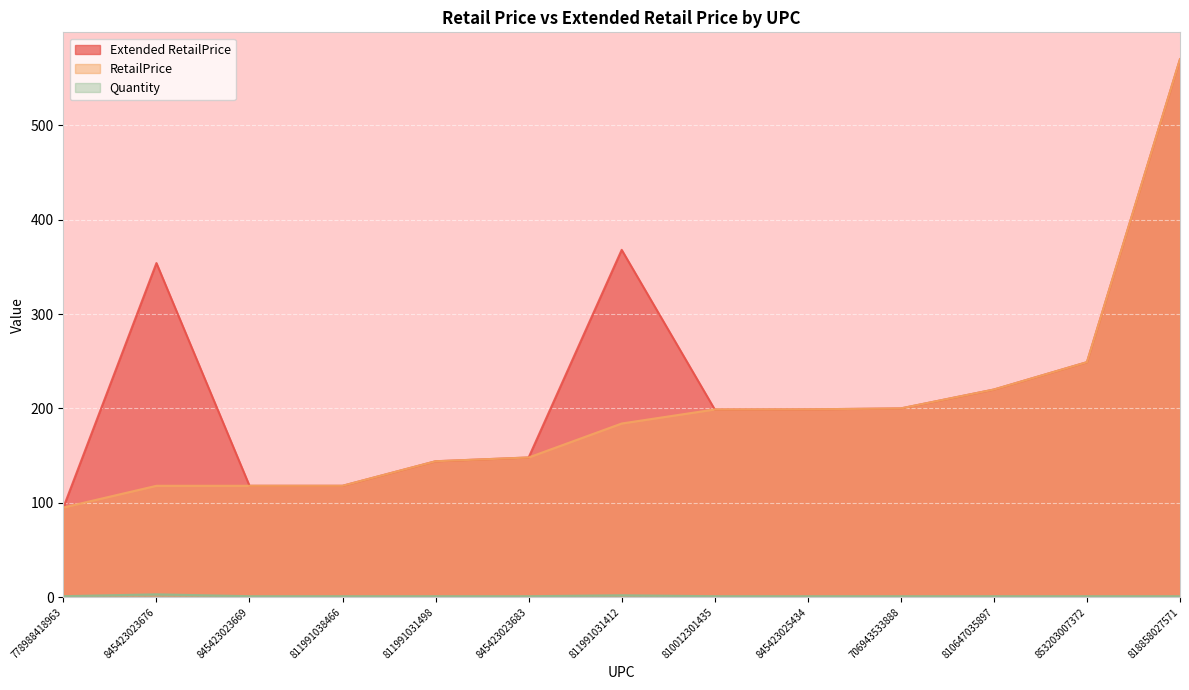

At which category is the sum across all series the highest?

818858027571